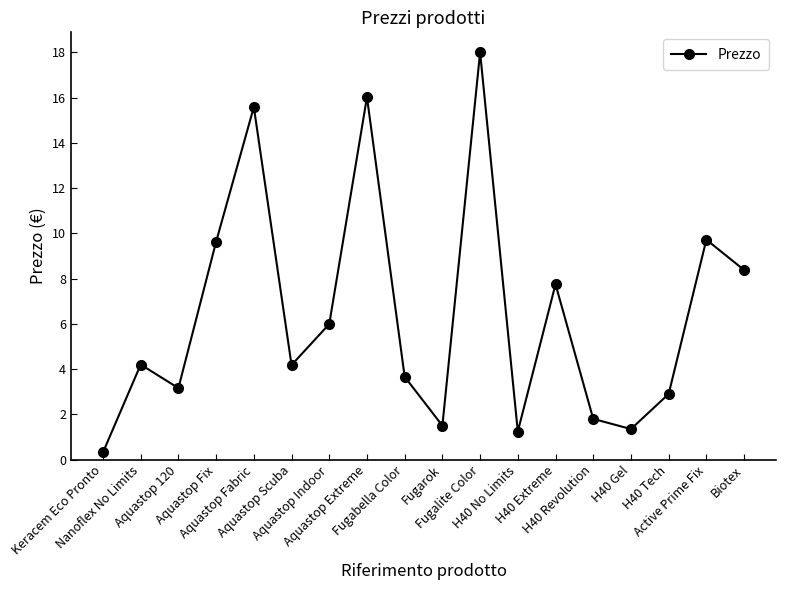

What is the change in value from Aquastop Indoor to Biotex?

+2.4